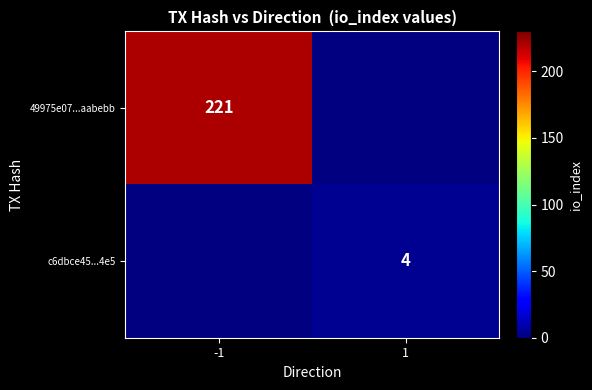

The value of 49975e07...aabebb at -1 is 221. True or false?

True